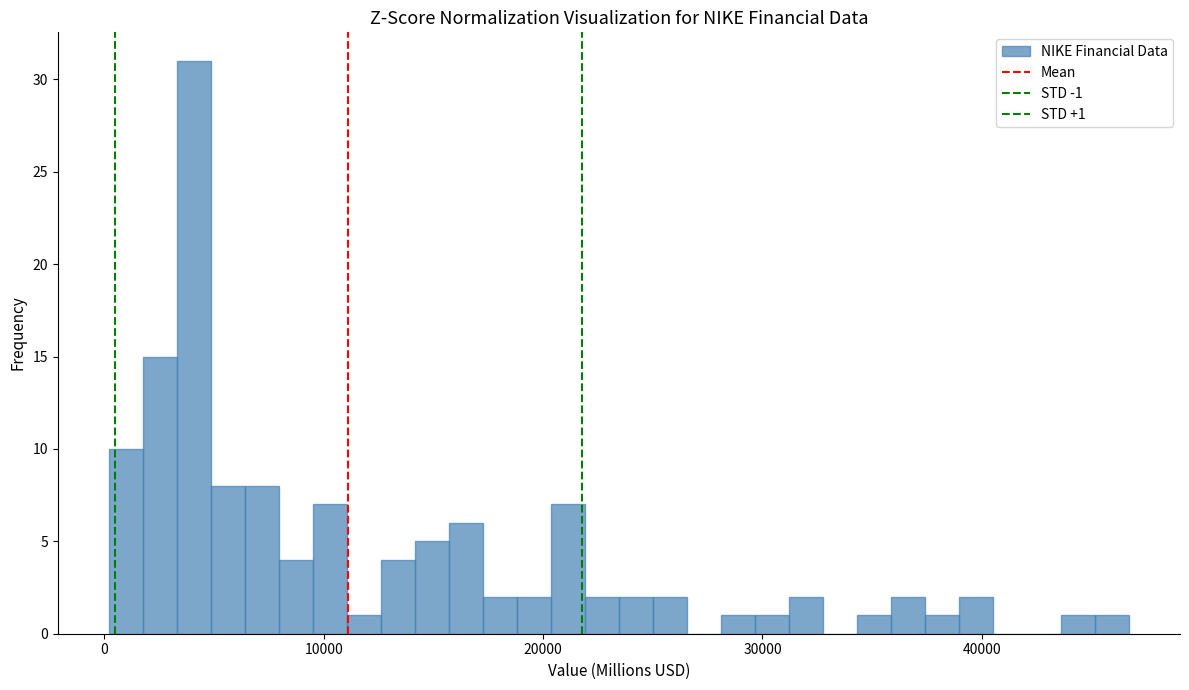

Around what value on the x-axis is the tallest bar? Give the approximate position of its centre, as read against the axis.

4000